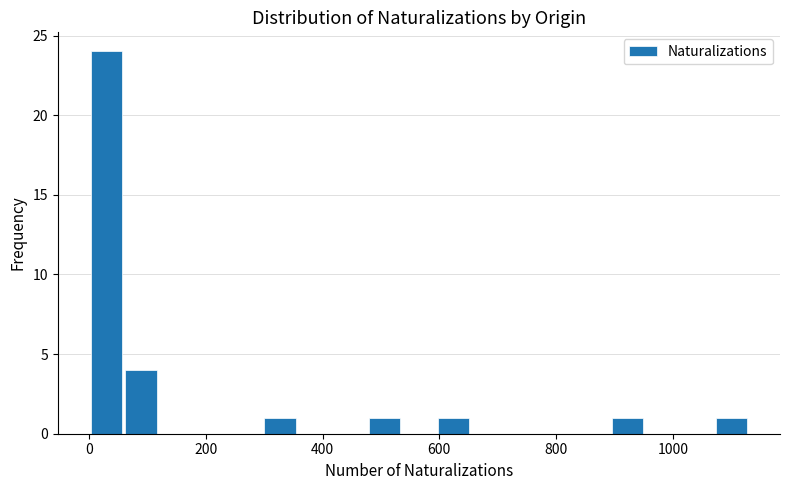

Read against the x-axis, roughly where is the centre of the tallest bar?

20